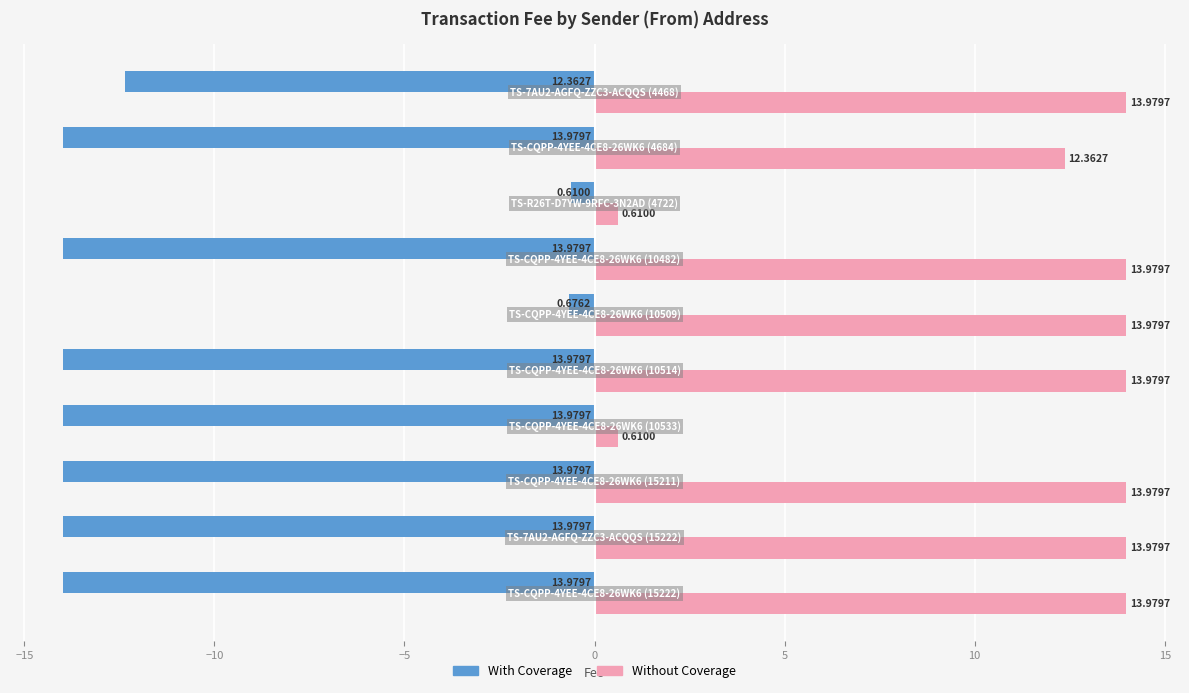

What is the average value of the Without Coverage series?

11.1